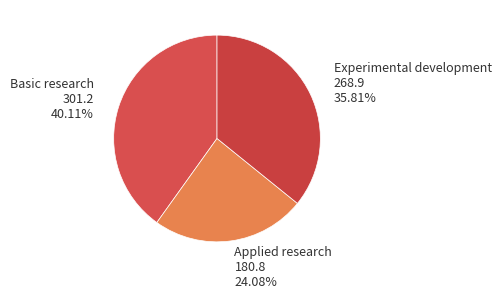

Which category has the biggest portion of the pie?

Basic research